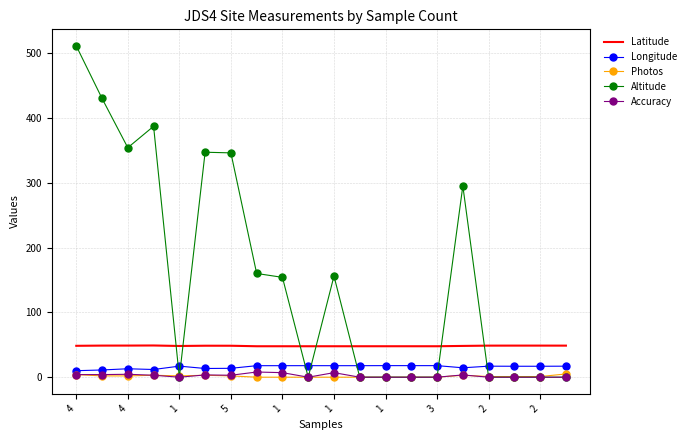

What is the greatest value displayed?

511.0